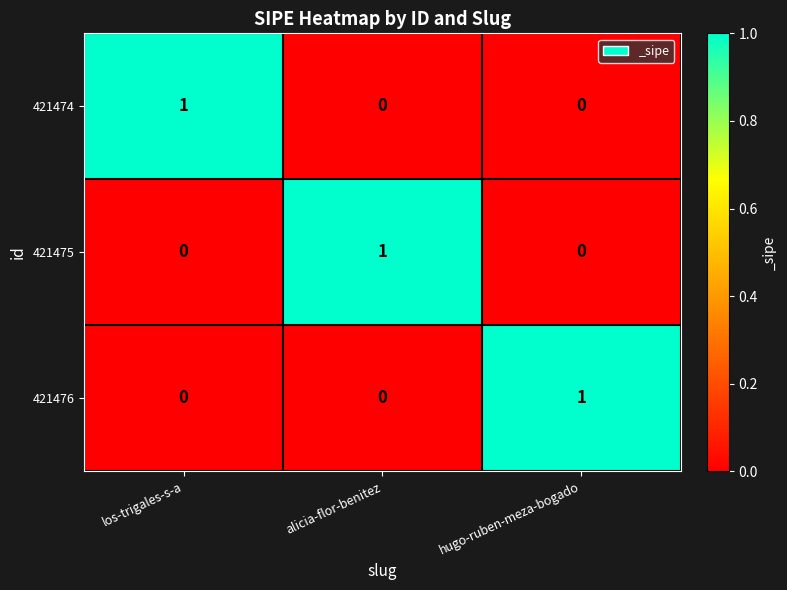

The value of 421475 at alicia-flor-benitez is 1. True or false?

True